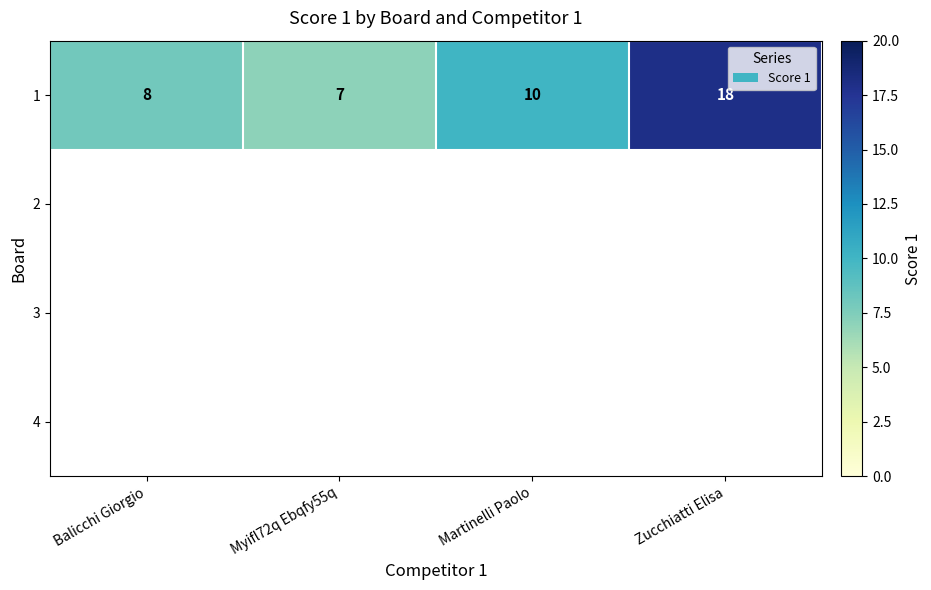

Reading right to left, extract all data points from this chart.

18	10	7	8